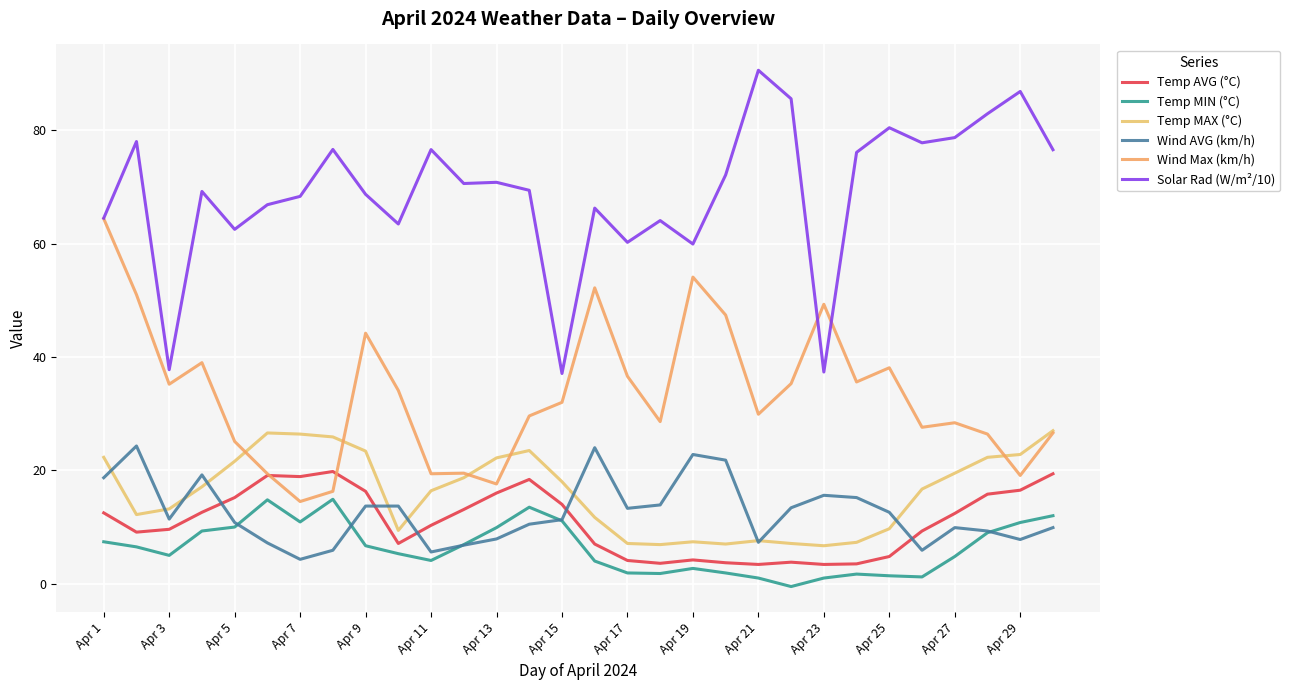

True or false: Solar Rad (W/m²/10) has more than 2 points higher than both neighbors.

True